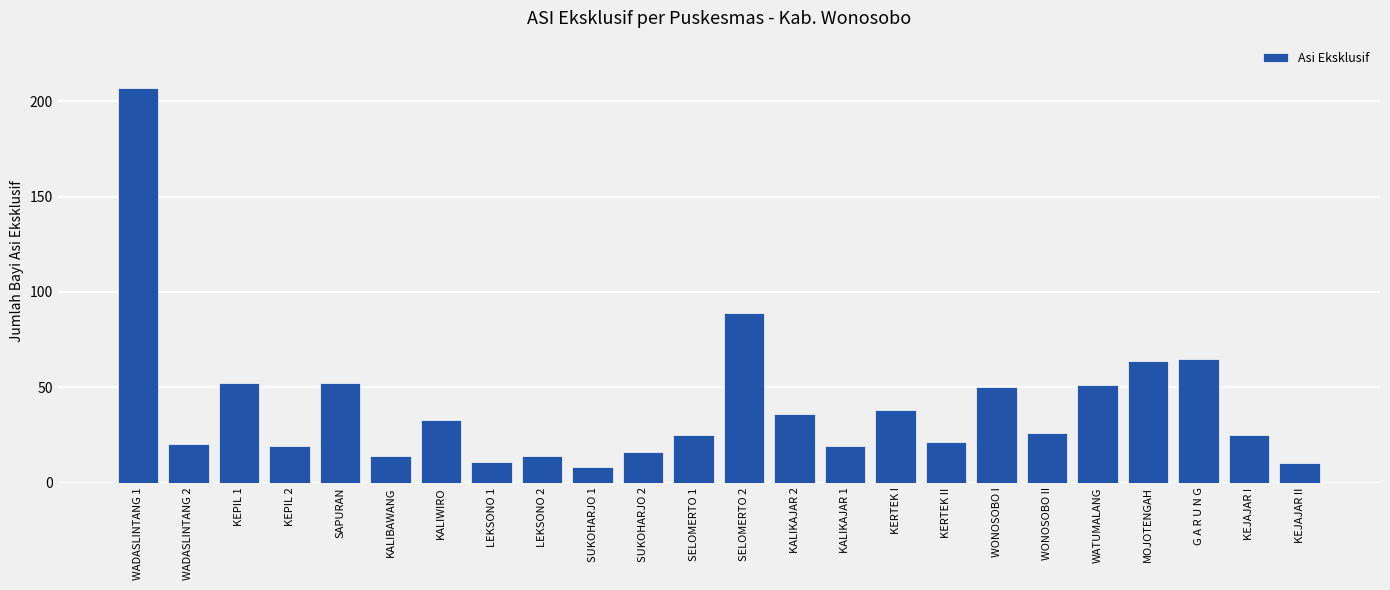

What is the ratio of the value at WATUMALANG to the value at LEKSONO 1?

4.6